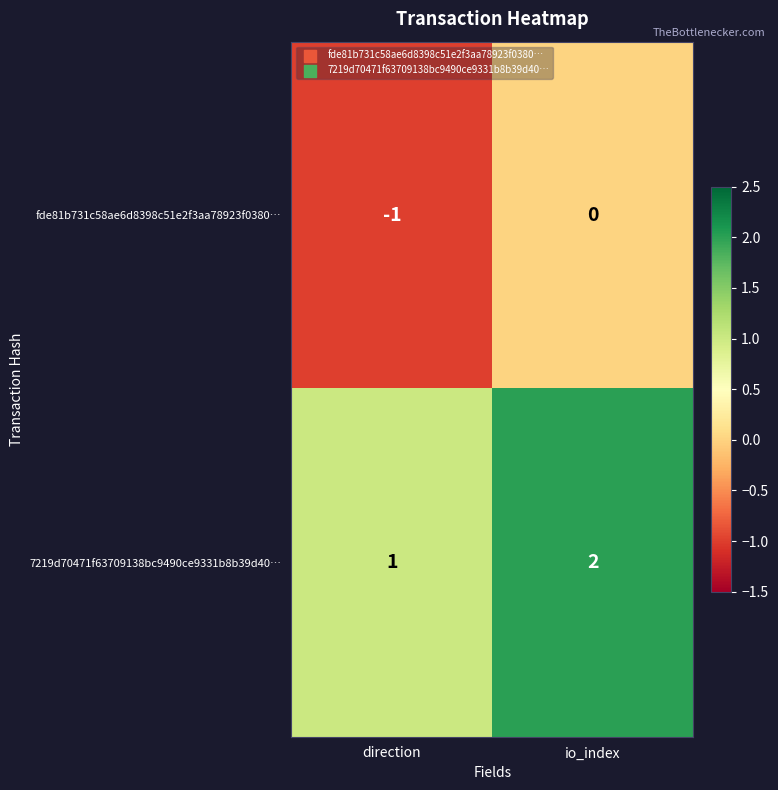

What is the sum of the 7219d70471f63709138bc9490ce9331b8b39d40… values at io_index and direction?

3